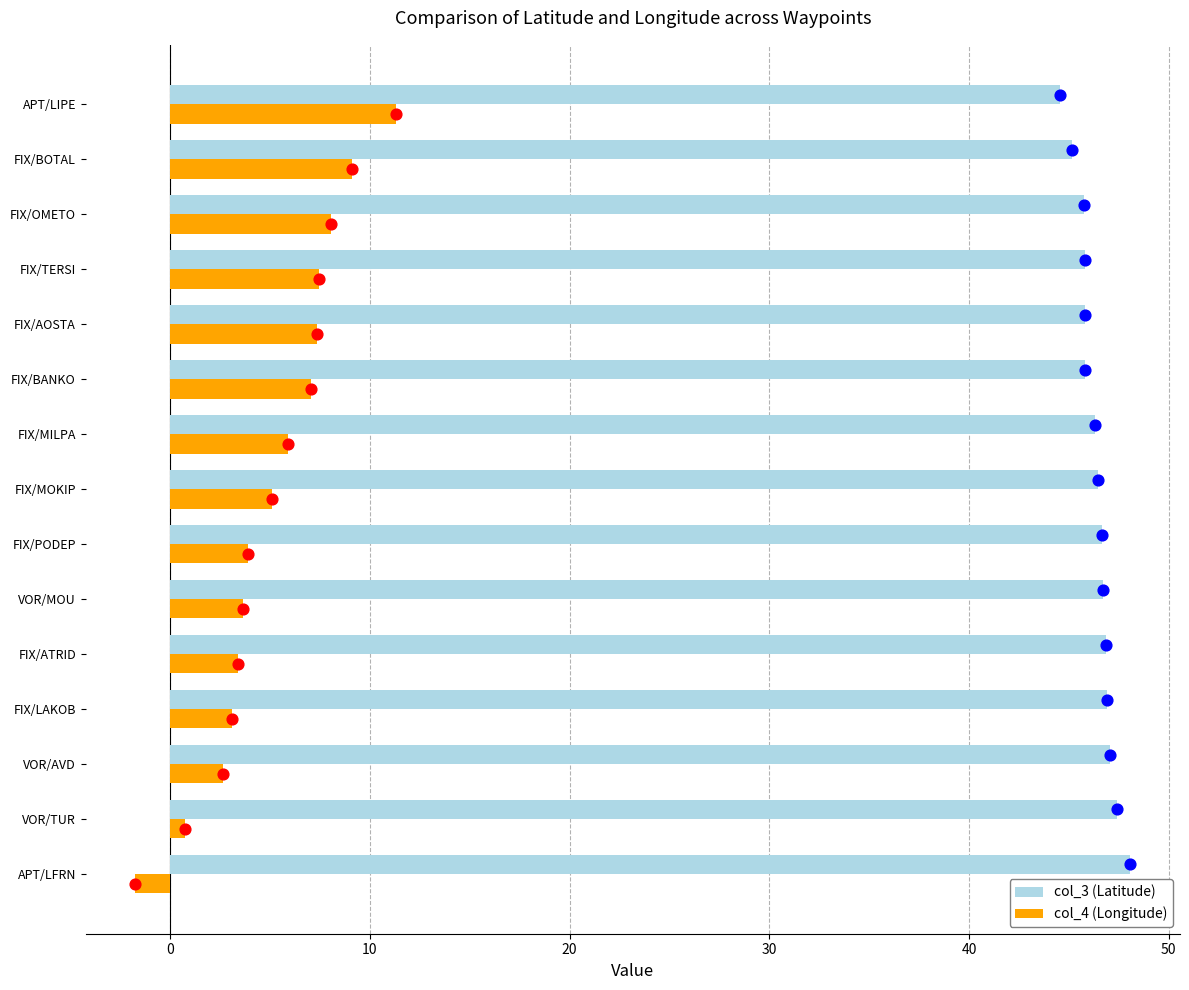

At how many categories does at least one series exceed 4?

15